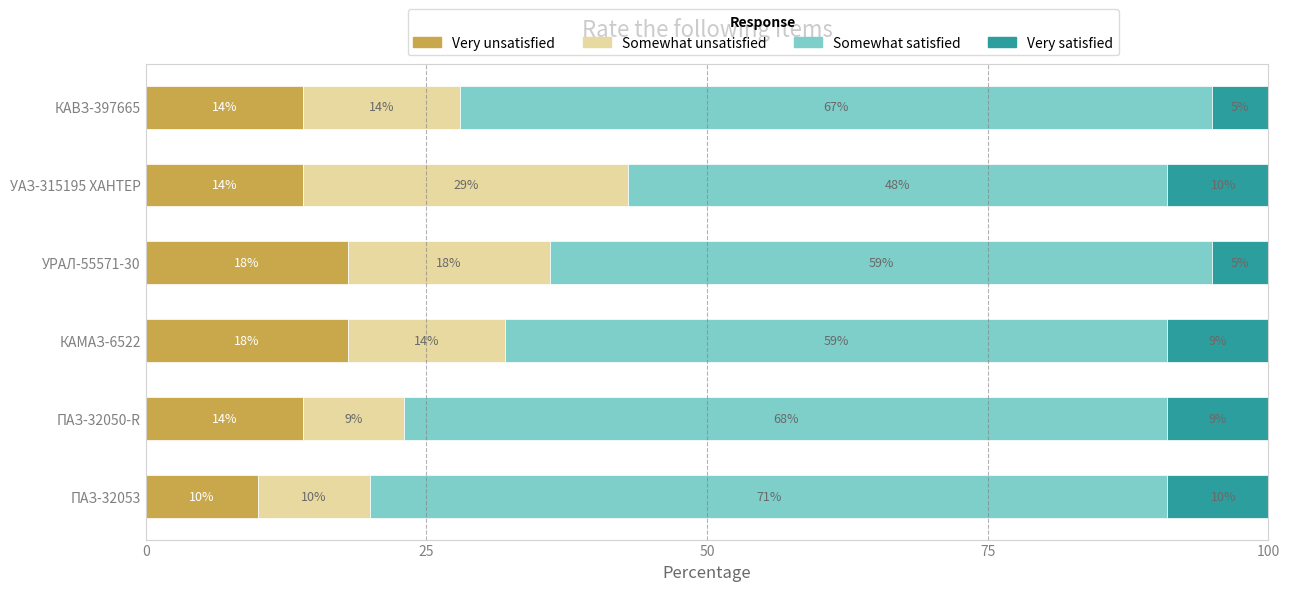

What is the total value across all series at КАВЗ-397665?

100